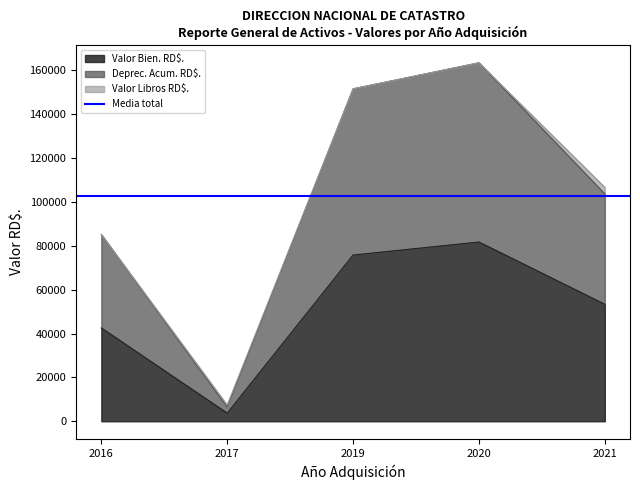

List the labels in order of Valor Bien. RD$. value, largest first.

2020, 2019, 2021, 2016, 2017